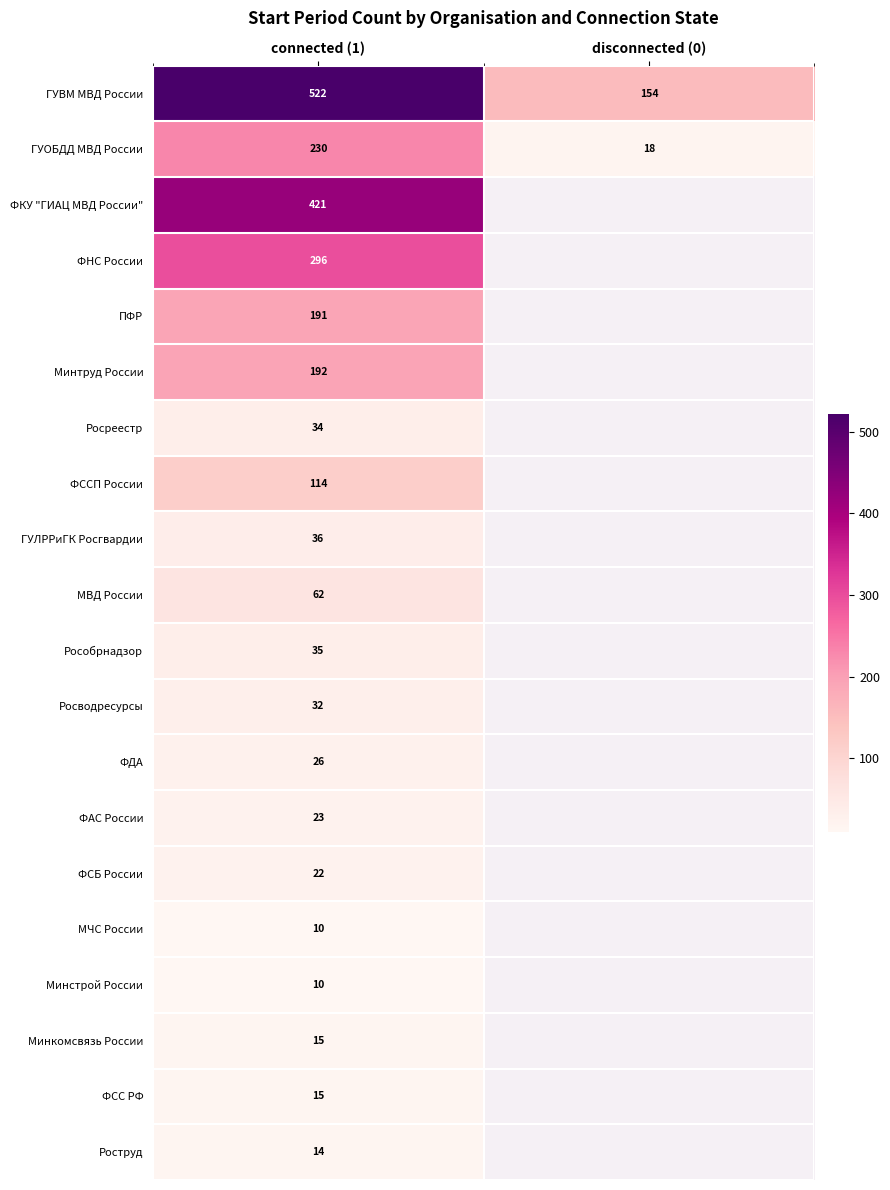

The ФССП России series shows 23 at connected (1). True or false?

False